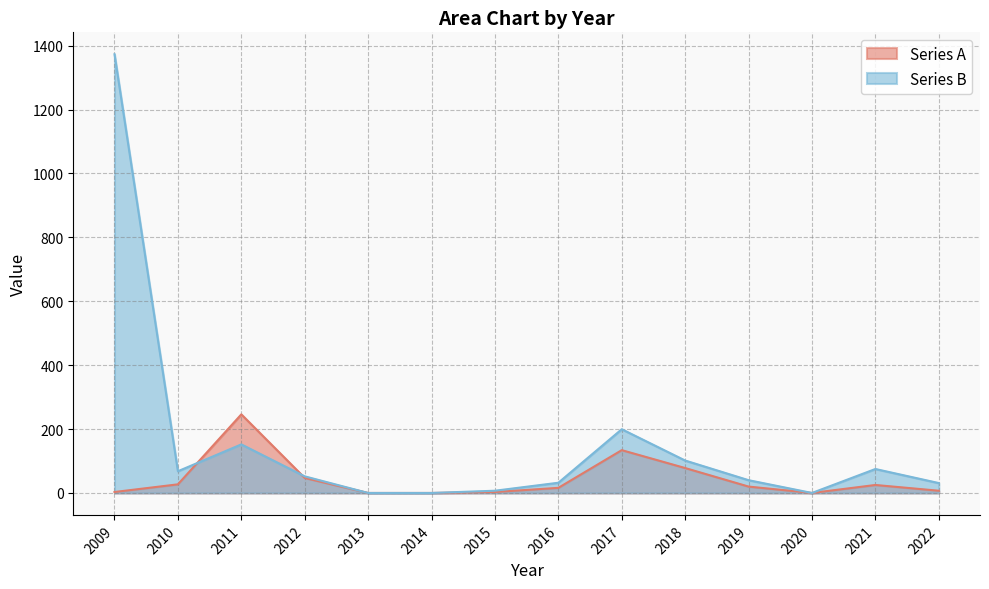

Count the number of categories in the chart.

14